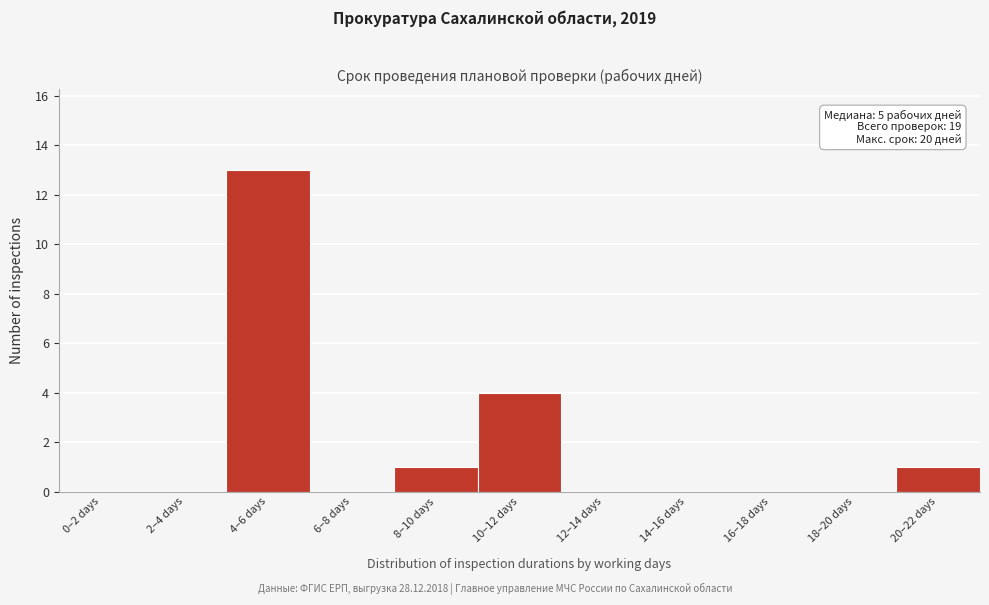

Reading left to right, extract all data points from this chart.

0–2 days=0	2–4 days=0	4–6 days=13	6–8 days=0	8–10 days=1	10–12 days=4	12–14 days=0	14–16 days=0	16–18 days=0	18–20 days=0	20–22 days=1